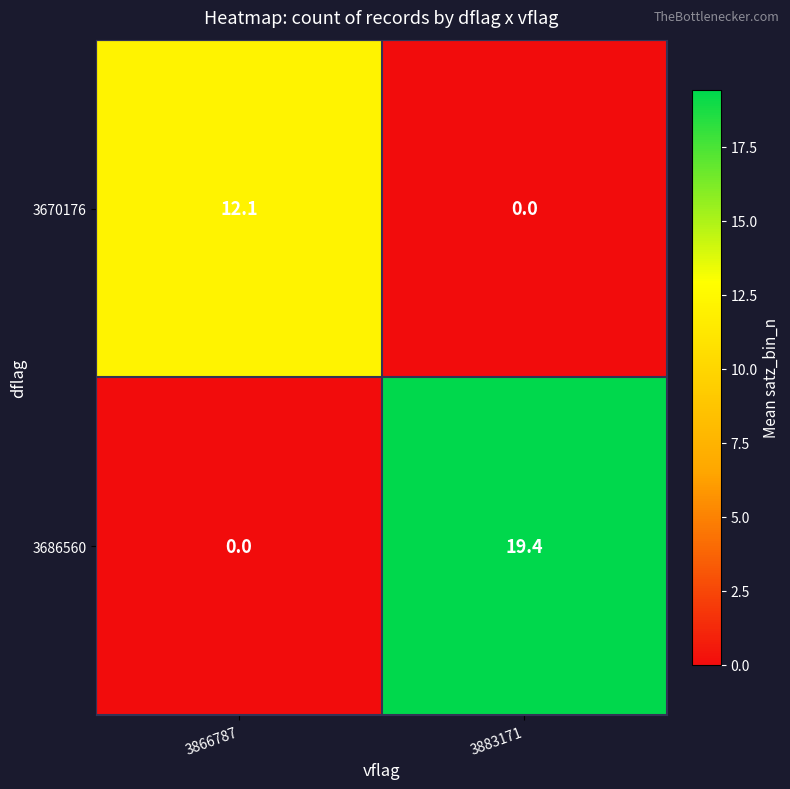

Reading right to left, extract all data points from this chart.

3670176: 3883171=0.0	3866787=12.1
3686560: 3883171=19.4	3866787=0.0